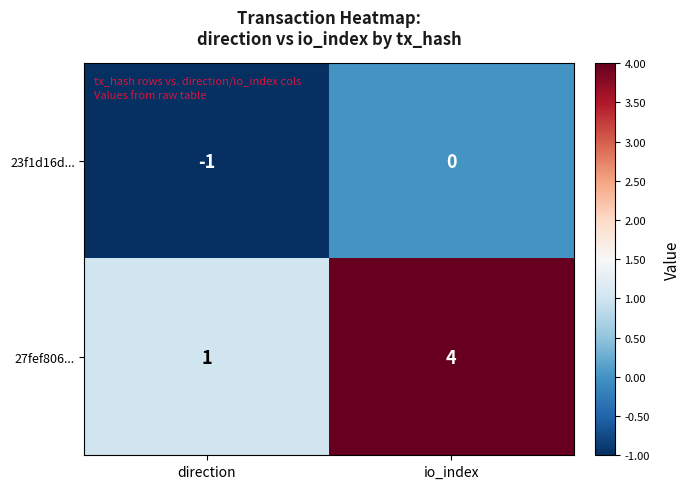

Which series changed the most between direction and io_index?

27fef806...